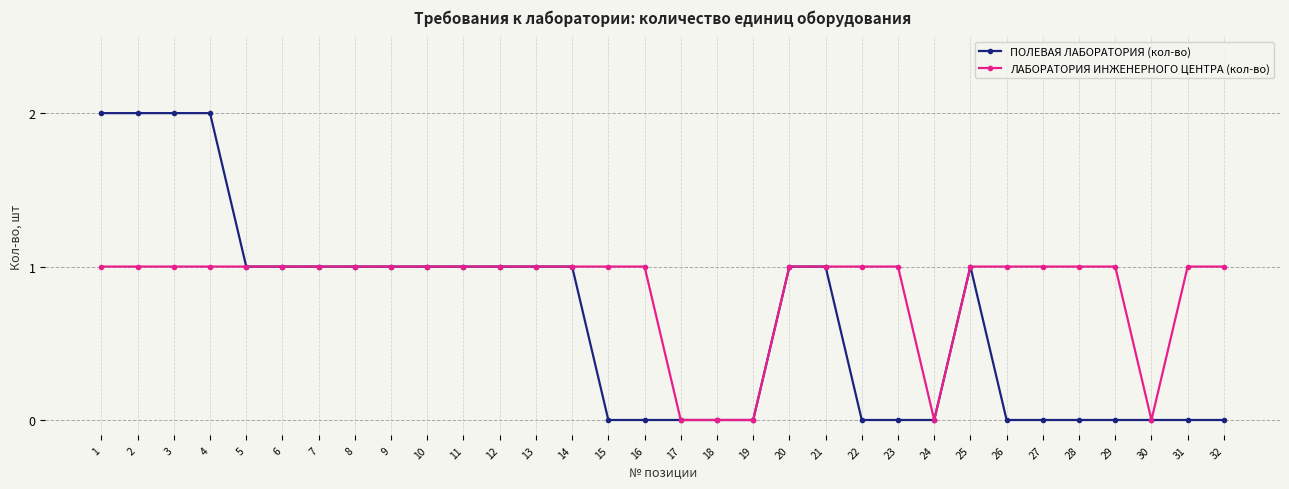

What is the average value of the ПОЛЕВАЯ ЛАБОРАТОРИЯ (кол-во) series?

1